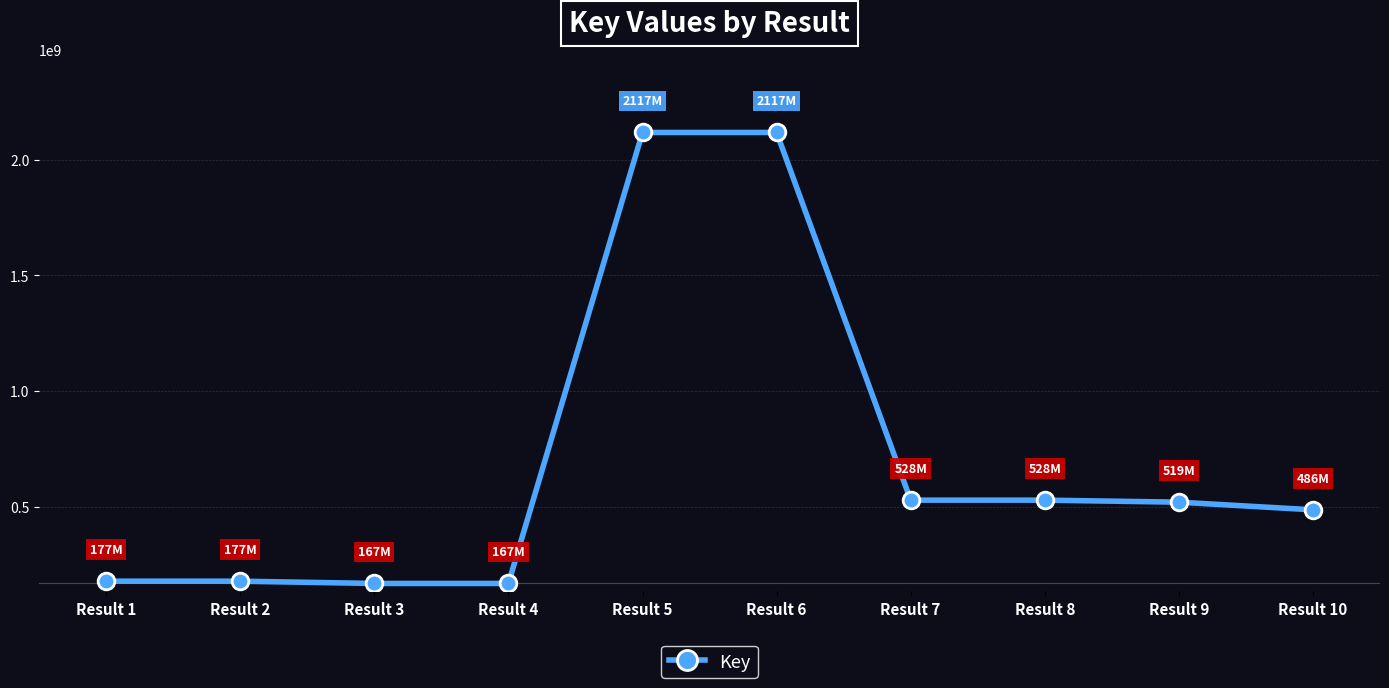

What is the average value?

698739582